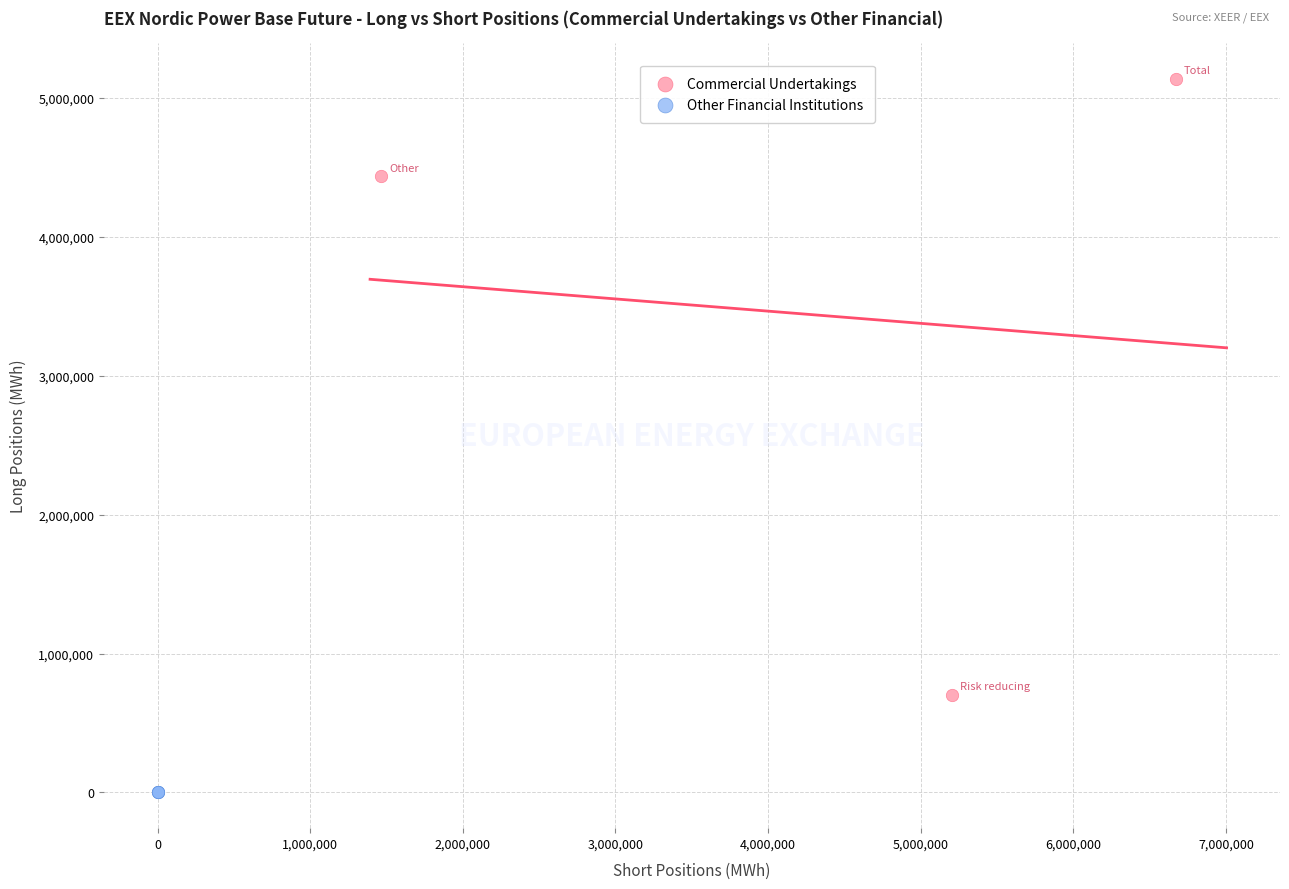

Which series contains the lowest Y value?

Other Financial Institutions